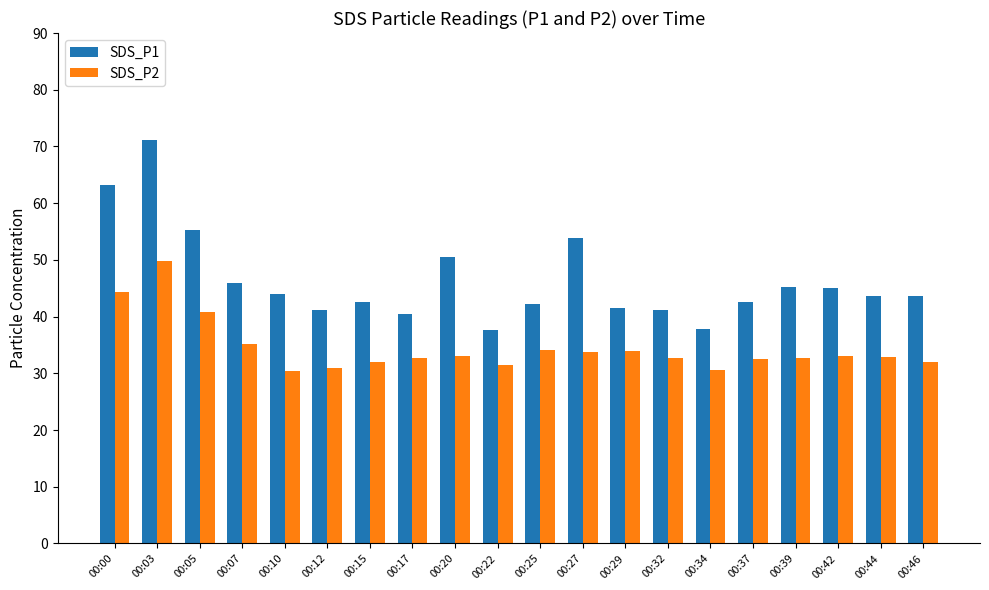

The SDS_P1 series shows 16.5 at 00:15. True or false?

False